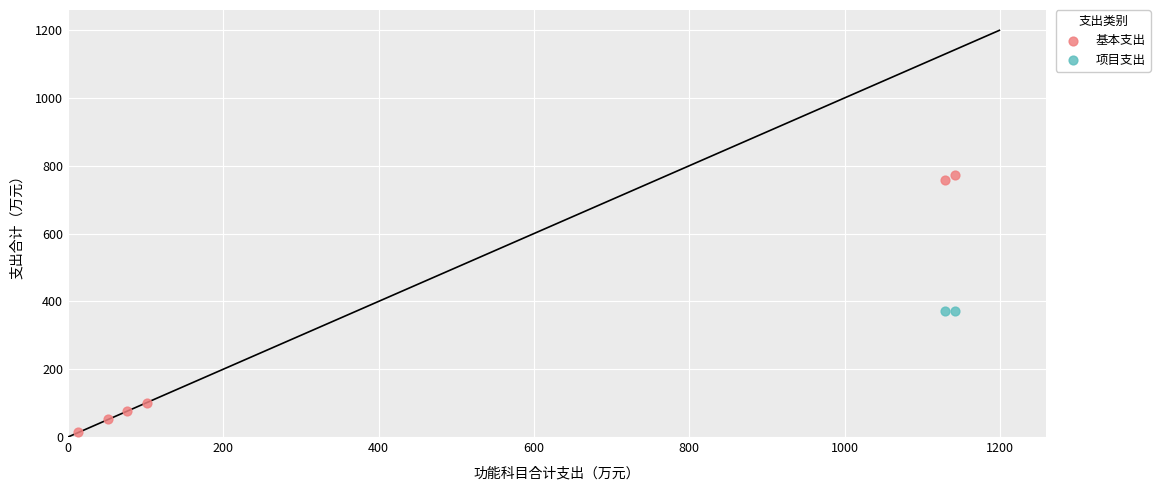

What are all the series names shown in the legend?

基本支出, 项目支出